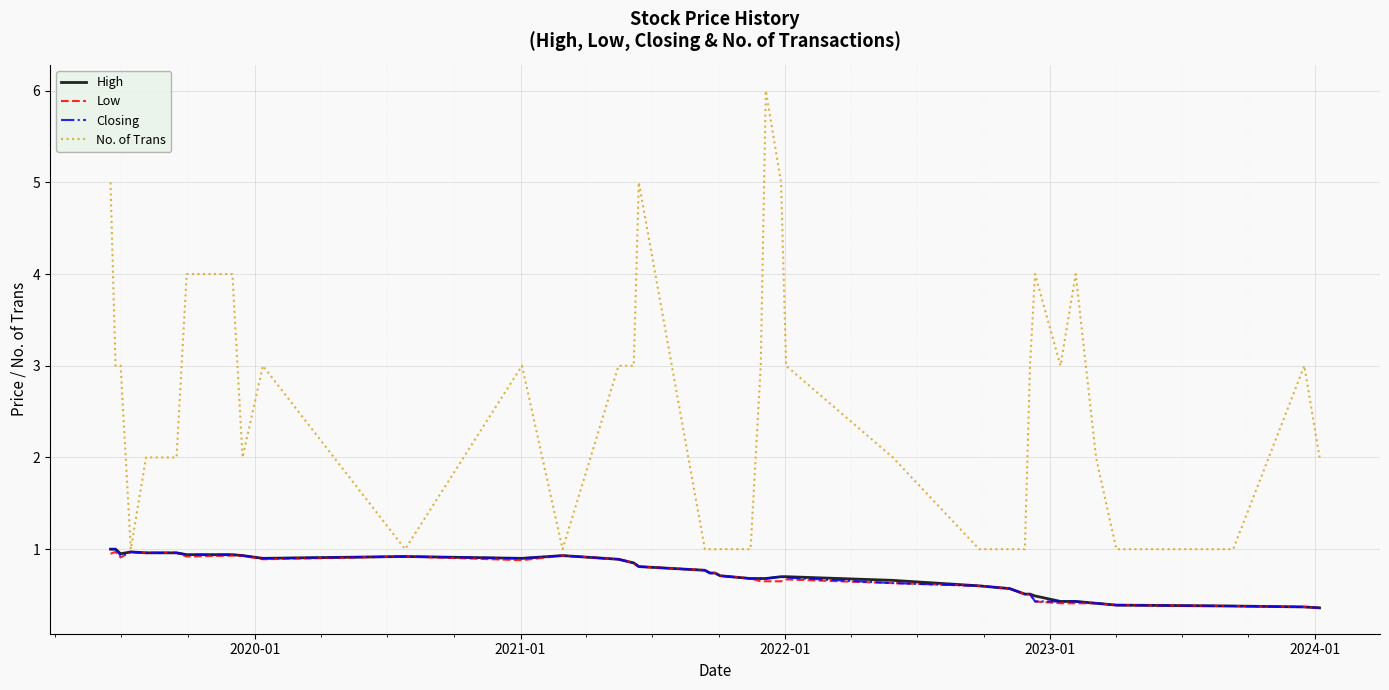

What is the smallest value displayed?

0.4